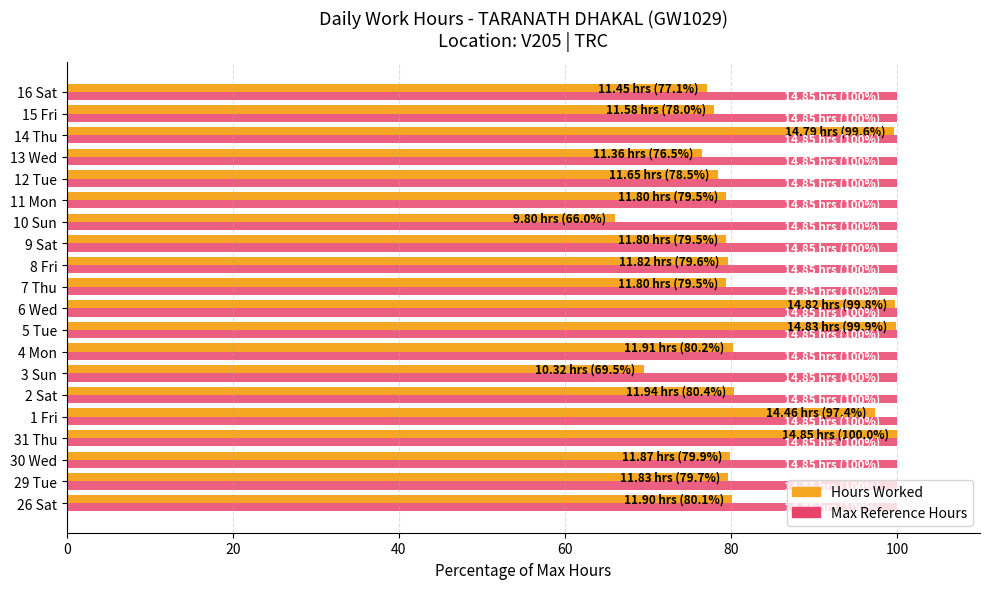

At which category does the chart reach its minimum across all series?

10 Sun